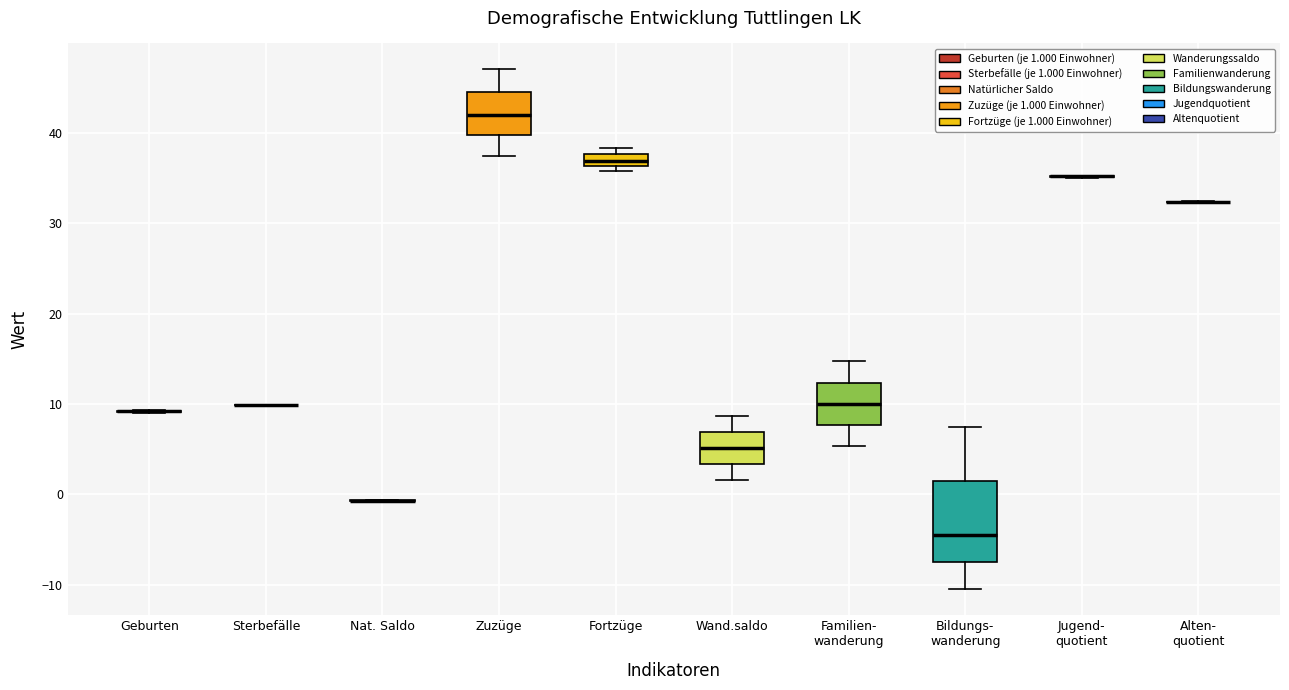

Which box is the tallest, from its lower edge to its upper edge?

Bildungs- wanderung